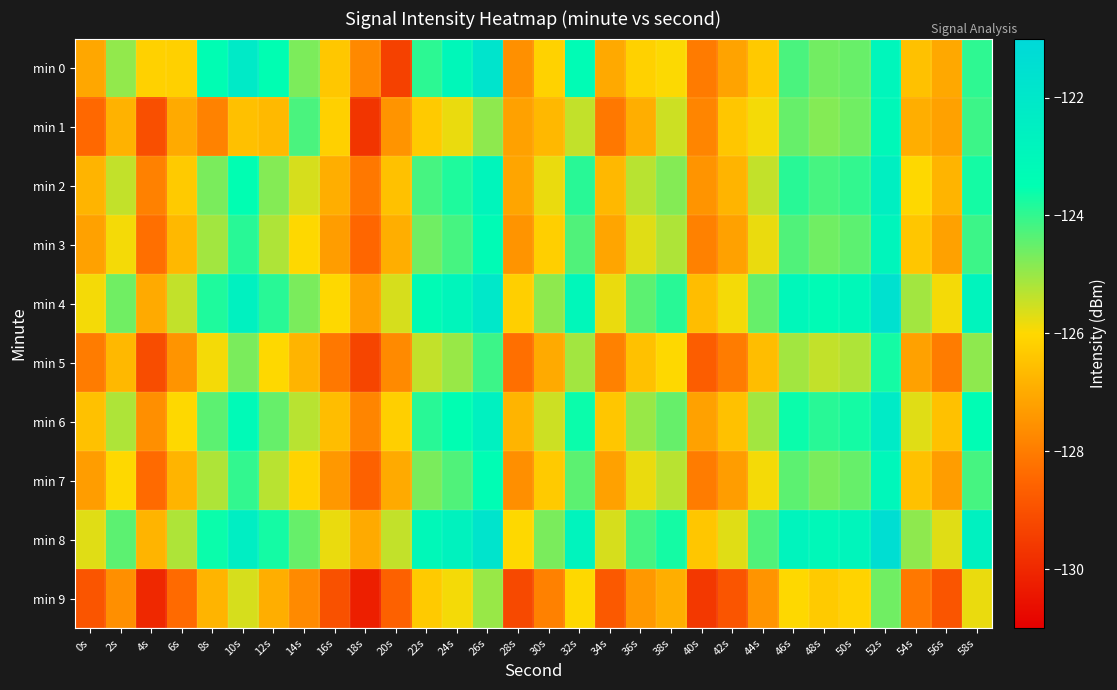

How many series are shown in this chart?

10